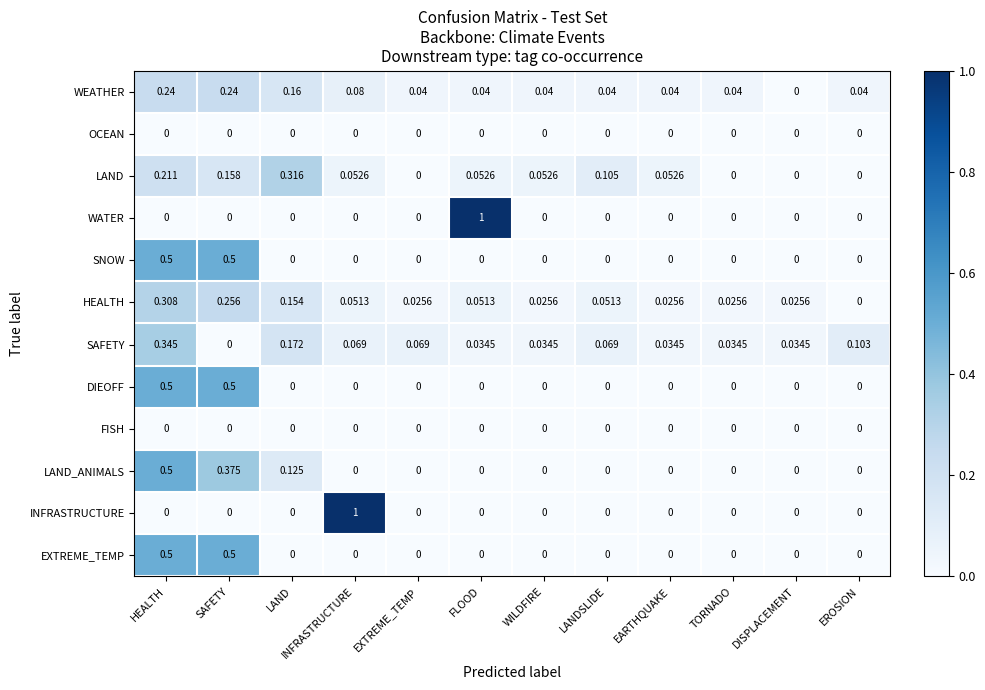

Where is WEATHER nearest to the value 0?

DISPLACEMENT